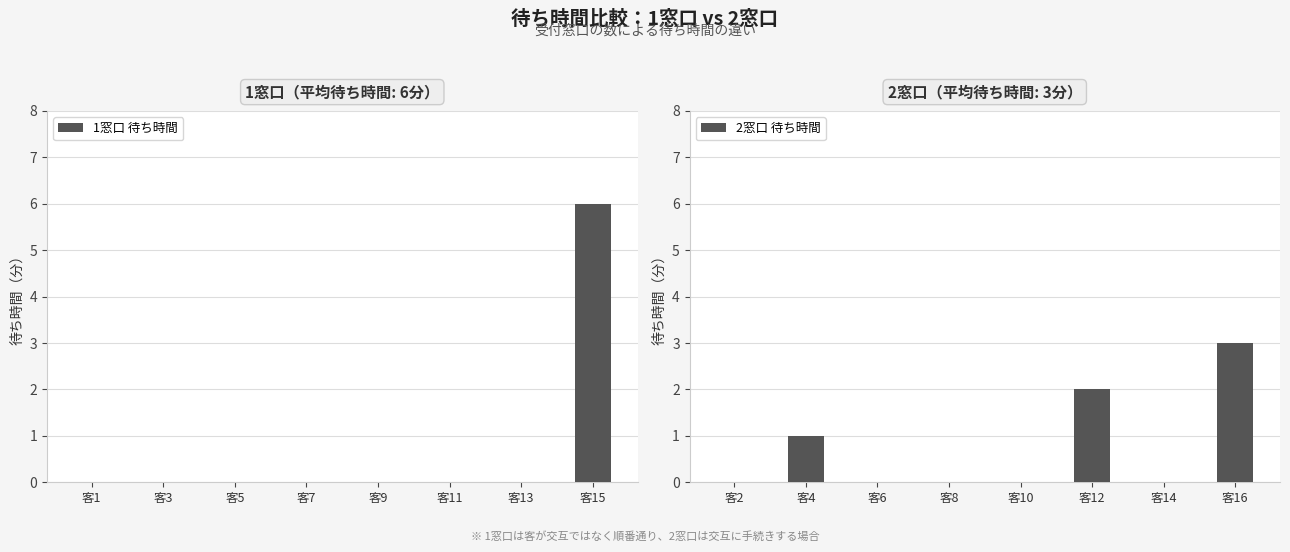

True or false: 1窓口 待ち時間 has a value of 6 at 客15.

True